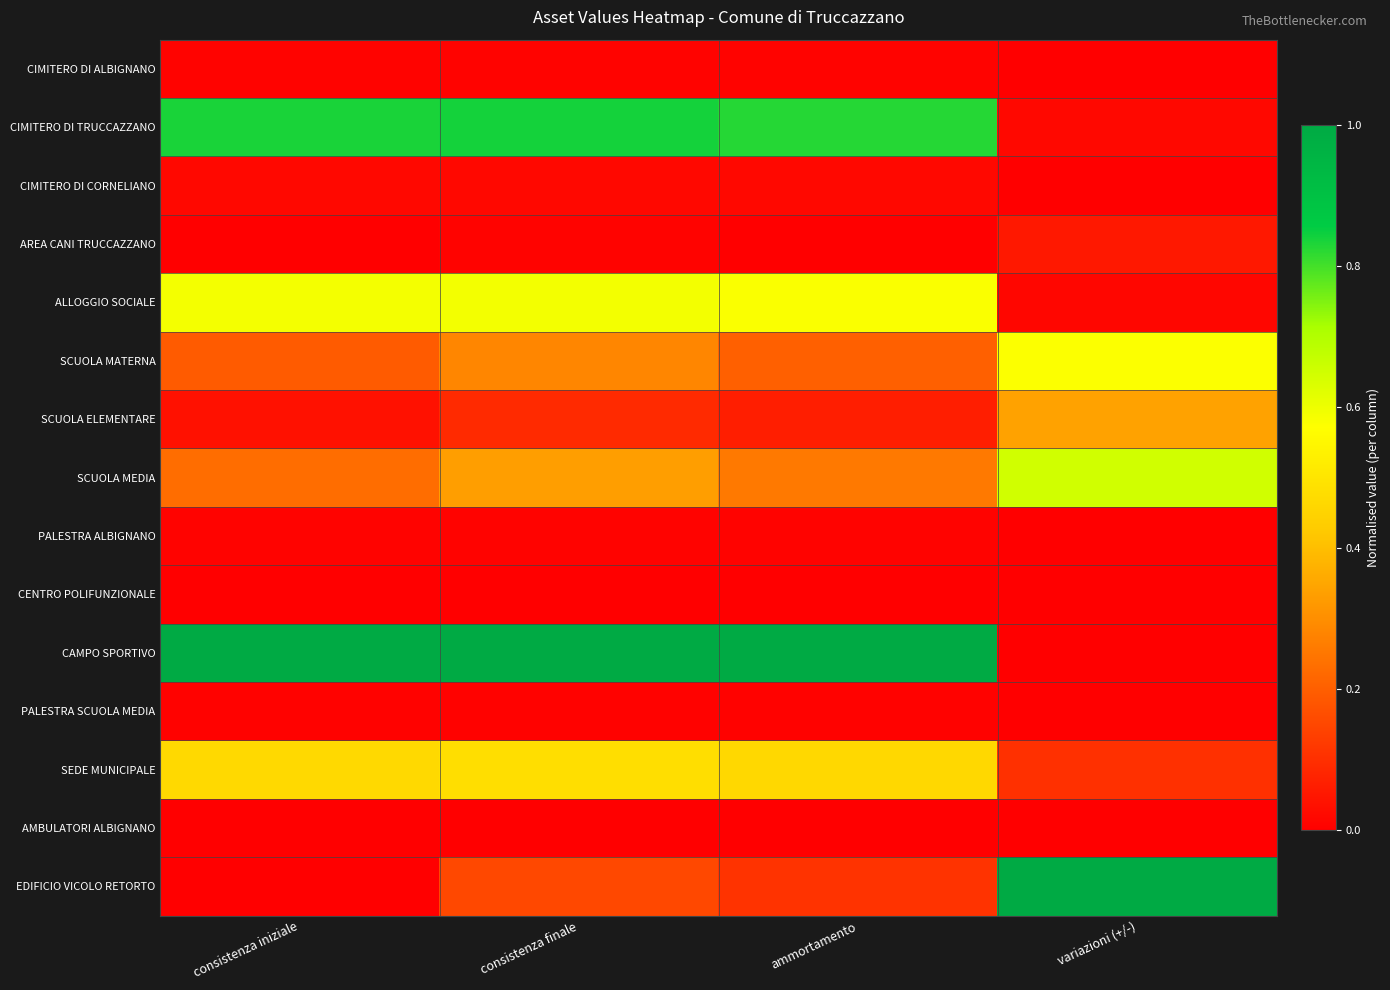

Reading right to left, list all the values displayed in this chart.

CIMITERO DI ALBIGNANO: variazioni (+/-)=0.0	ammortamento=0.0	consistenza finale=0.0	consistenza iniziale=0.0
CIMITERO DI TRUCCAZZANO: variazioni (+/-)=0.0	ammortamento=0.8	consistenza finale=0.8	consistenza iniziale=0.8
CIMITERO DI CORNELIANO: variazioni (+/-)=0.0	ammortamento=0.0	consistenza finale=0.0	consistenza iniziale=0.0
AREA CANI TRUCCAZZANO: variazioni (+/-)=0.1	ammortamento=0.0	consistenza finale=0.0	consistenza iniziale=0.0
ALLOGGIO SOCIALE: variazioni (+/-)=0.0	ammortamento=0.6	consistenza finale=0.6	consistenza iniziale=0.6
SCUOLA MATERNA: variazioni (+/-)=0.6	ammortamento=0.2	consistenza finale=0.3	consistenza iniziale=0.2
SCUOLA ELEMENTARE: variazioni (+/-)=0.3	ammortamento=0.1	consistenza finale=0.1	consistenza iniziale=0.0
SCUOLA MEDIA: variazioni (+/-)=0.6	ammortamento=0.3	consistenza finale=0.3	consistenza iniziale=0.2
PALESTRA ALBIGNANO: variazioni (+/-)=0.0	ammortamento=0.0	consistenza finale=0.0	consistenza iniziale=0.0
CENTRO POLIFUNZIONALE: variazioni (+/-)=0.0	ammortamento=0.0	consistenza finale=0.0	consistenza iniziale=0.0
CAMPO SPORTIVO: variazioni (+/-)=0.0	ammortamento=1.0	consistenza finale=1.0	consistenza iniziale=1.0
PALESTRA SCUOLA MEDIA: variazioni (+/-)=0.0	ammortamento=0.0	consistenza finale=0.0	consistenza iniziale=0.0
SEDE MUNICIPALE: variazioni (+/-)=0.1	ammortamento=0.5	consistenza finale=0.5	consistenza iniziale=0.5
AMBULATORI ALBIGNANO: variazioni (+/-)=0.0	ammortamento=0.0	consistenza finale=0.0	consistenza iniziale=0.0
EDIFICIO VICOLO RETORTO: variazioni (+/-)=1.0	ammortamento=0.1	consistenza finale=0.2	consistenza iniziale=0.0